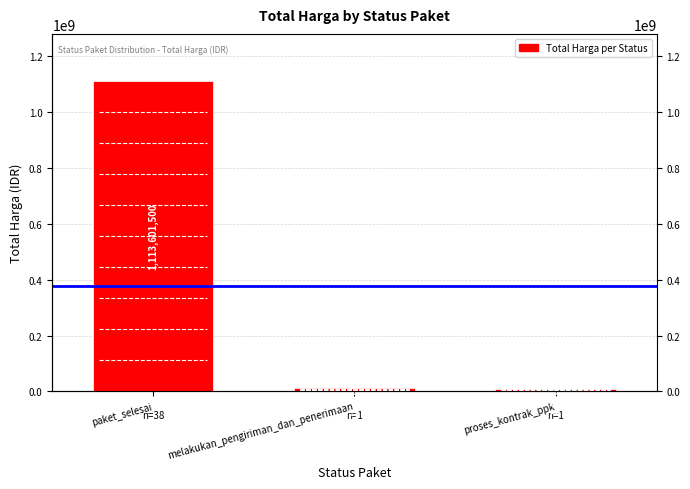

Approximately how many times larger is the value at proses_kontrak_ppk compared to melakukan_pengiriman_dan_penerimaan?

0.8